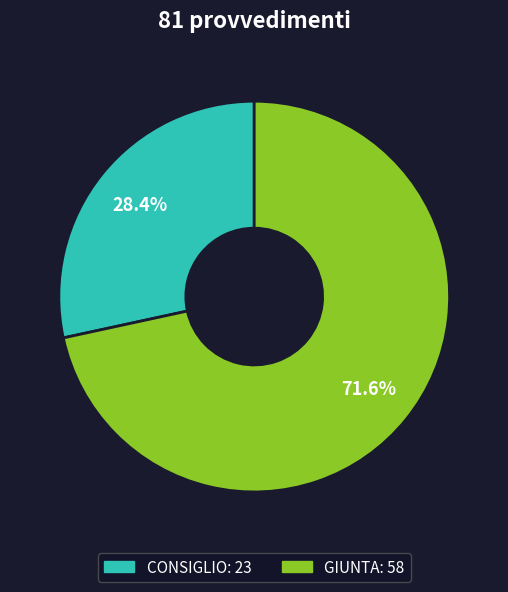

Combined, what portion of the pie is GIUNTA and CONSIGLIO?

100.0%